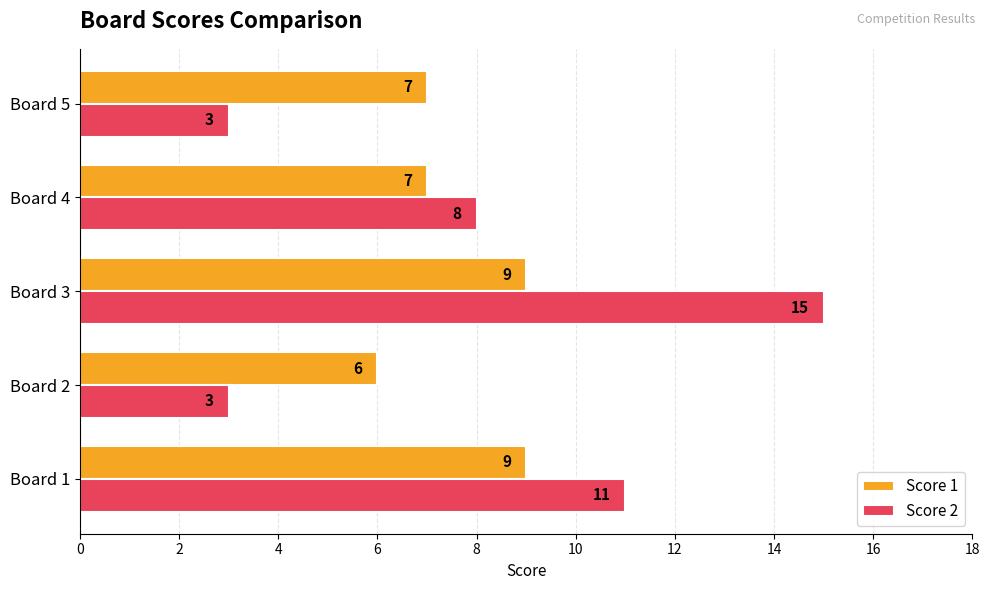

How many Score 2 values are between 3 and 11?

4